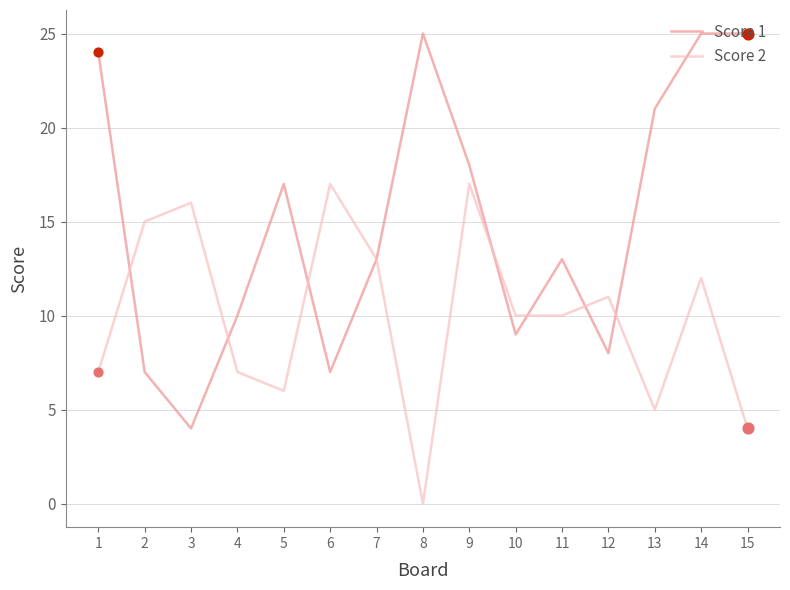

What are all the series names shown in the legend?

Score 1, Score 2